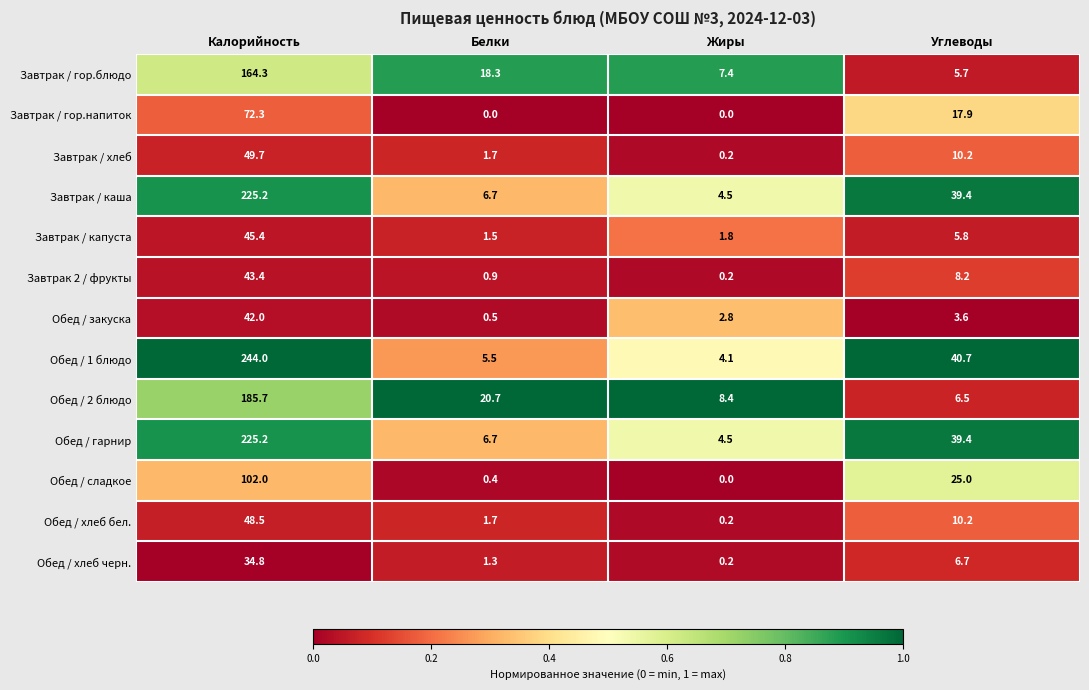

True or false: Обед / закуска has a value of 0.5 at Белки.

True